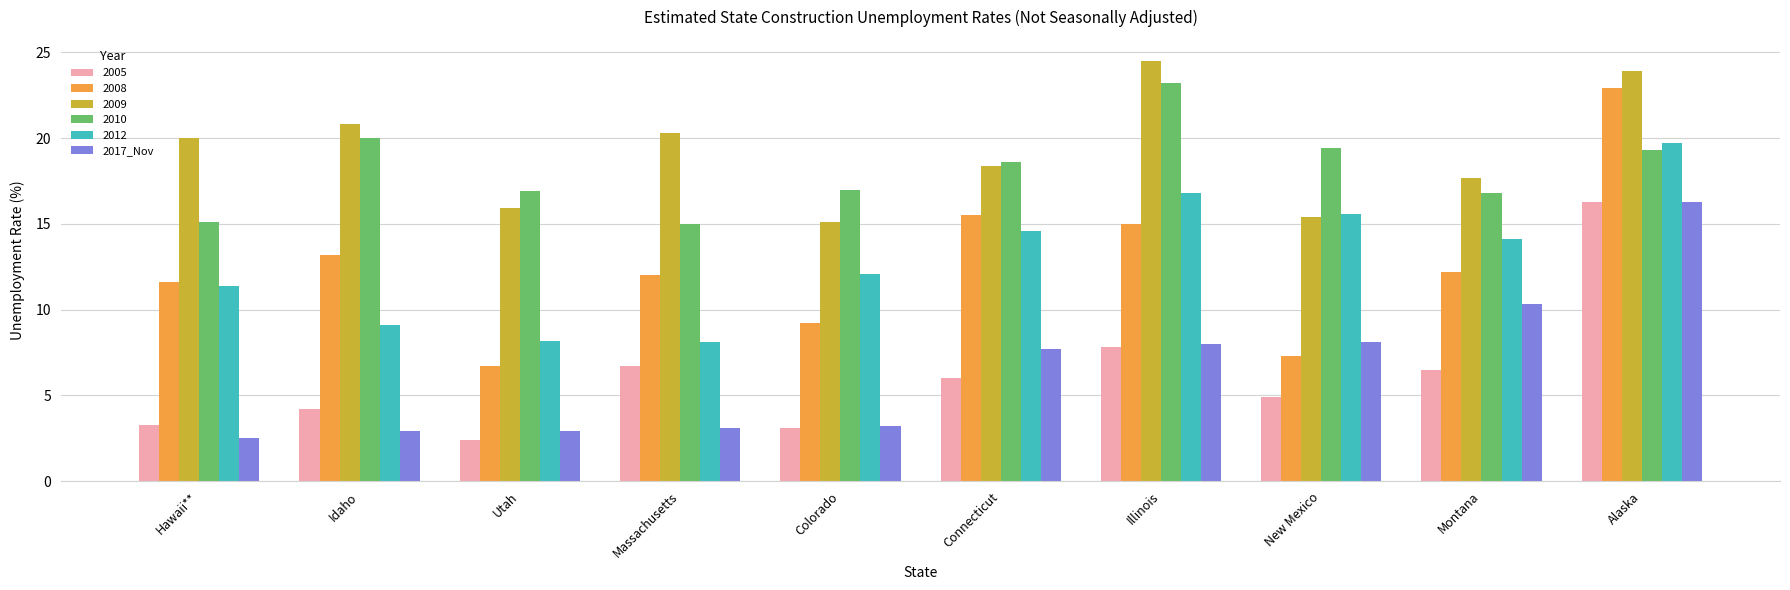

True or false: 2008 has a value of 15.5 at Connecticut.

True